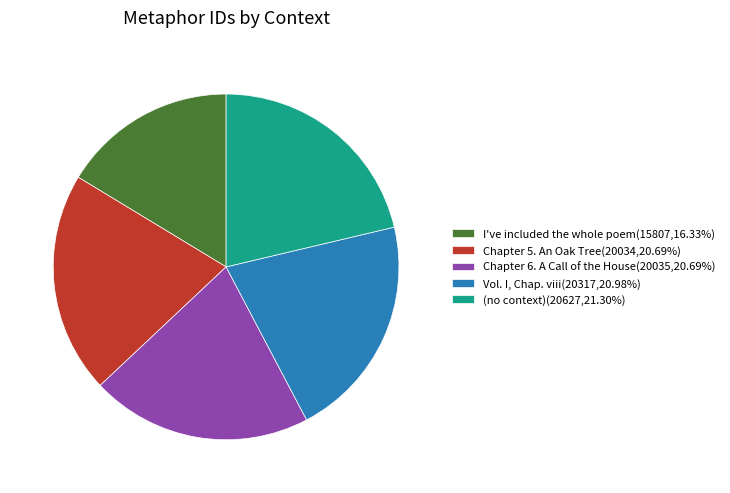

What is the ratio of the value at Chapter 6. A Call of the House to the value at Chapter 5. An Oak Tree?

1.0